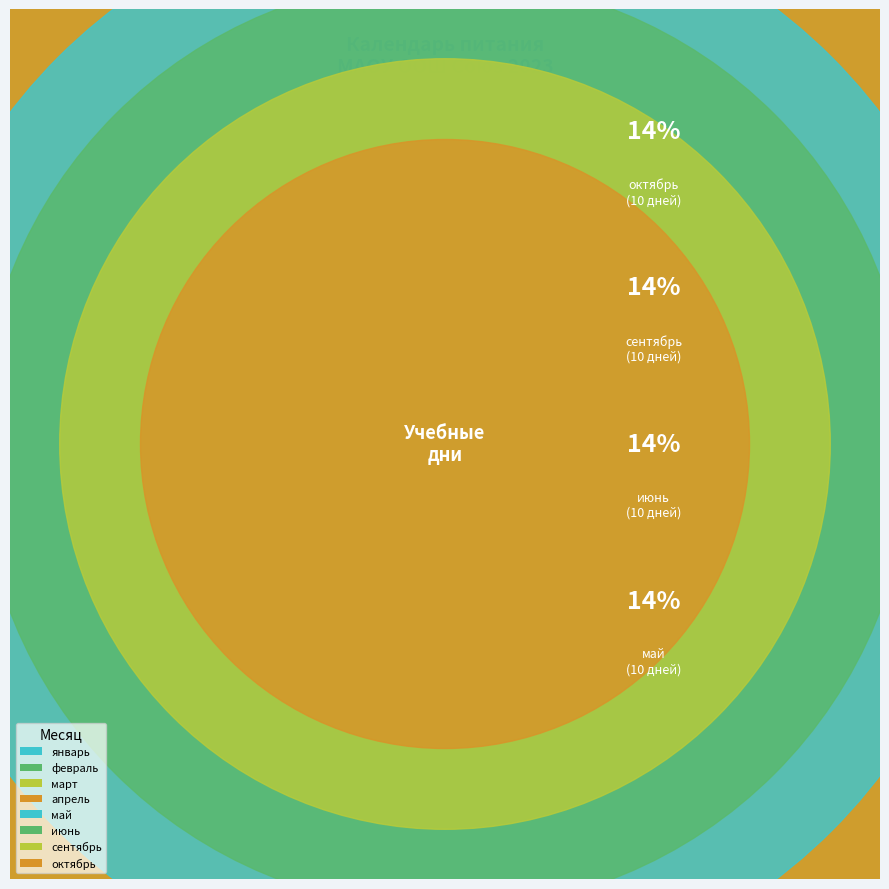

To the nearest percent, what percentage of the pie is сентябрь?

14%